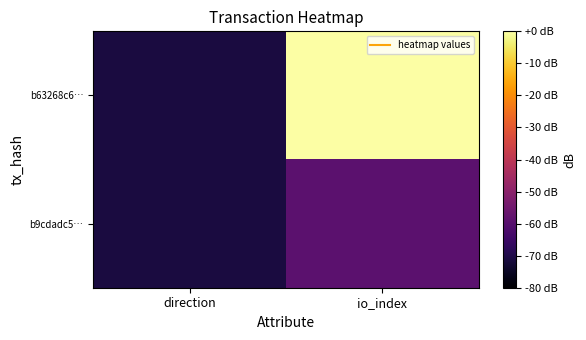

Reading left to right, transcribe all the data shown in this chart.

b63268c6…: direction=-71.0	io_index=0.0
b9cdadc5…: direction=-71.0	io_index=-58.9